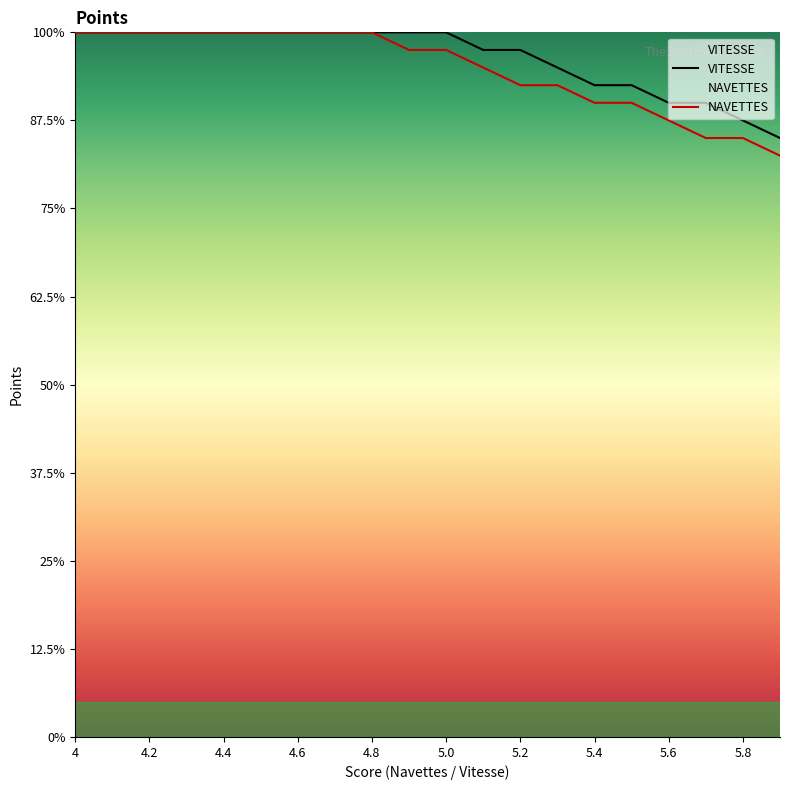

Which series has the largest total across all categories?

VITESSE